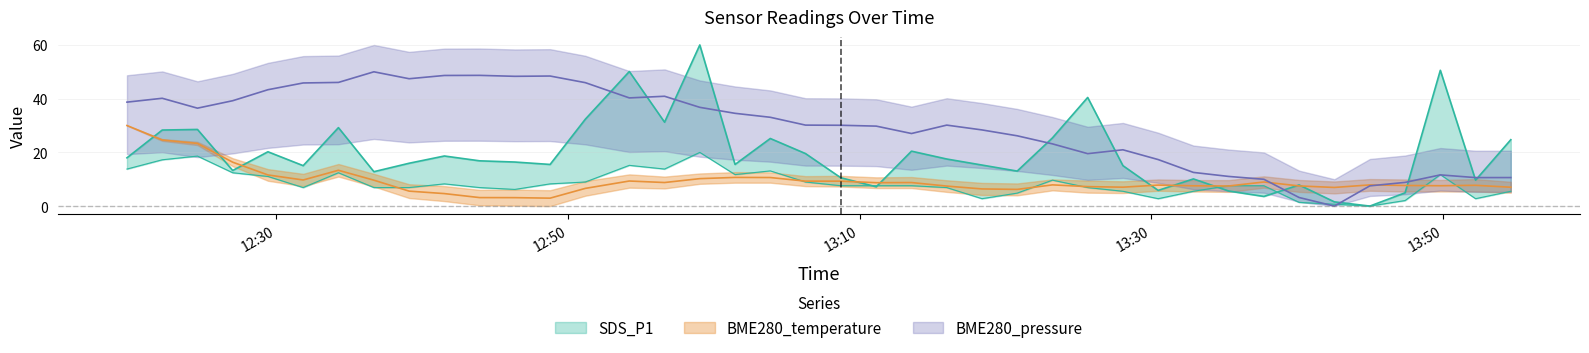

How many values in BME280_pressure are above zero?

39